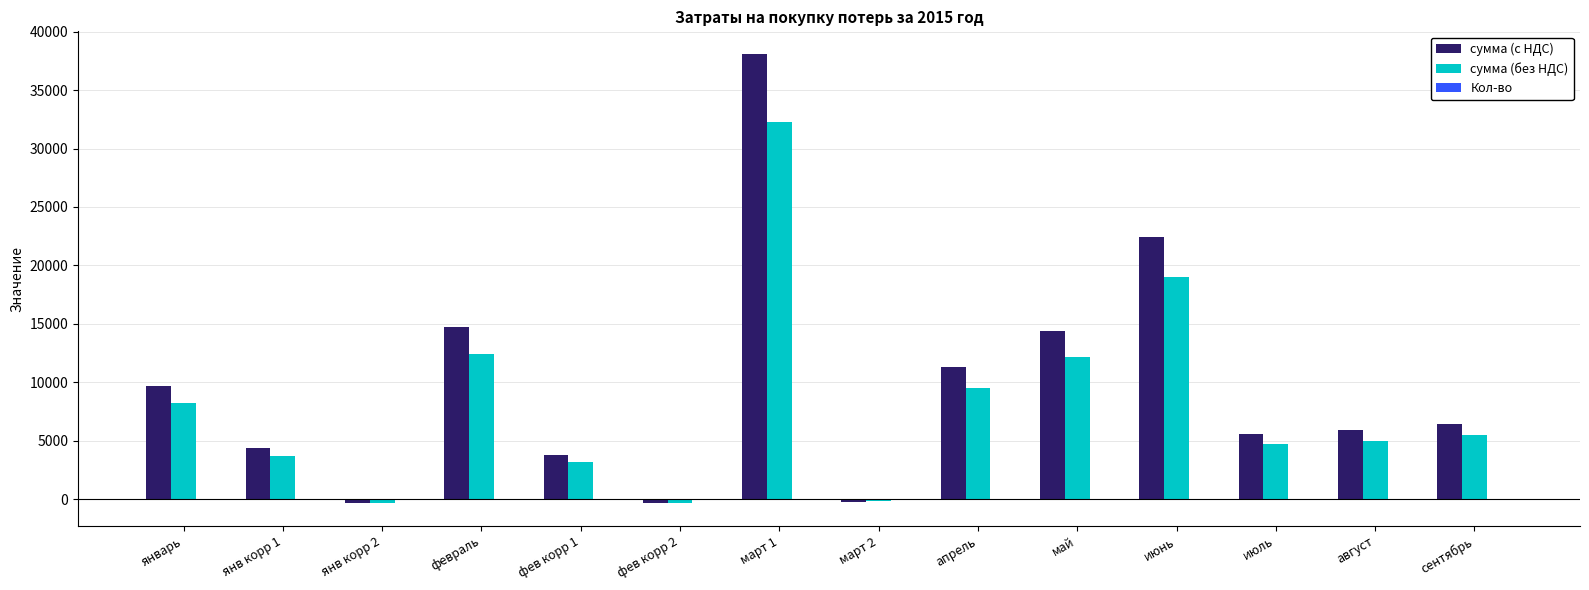

Is it true that сумма (с НДС) equals 17713.1 at апрель?

False